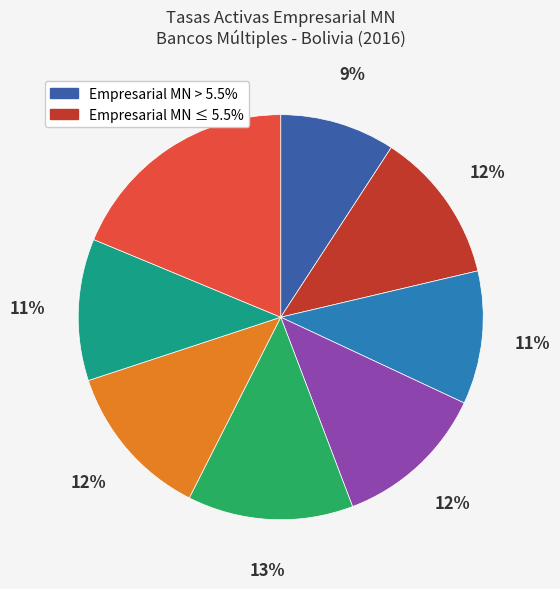

How many segments does this pie chart have?

8